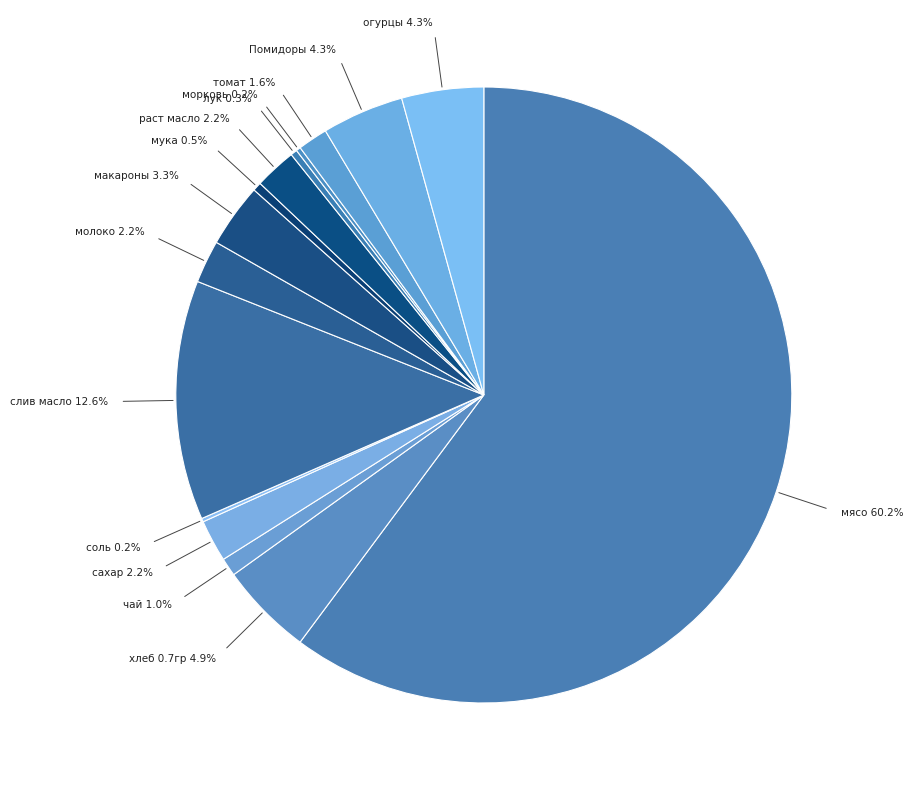

Which slice is the largest?

мясо